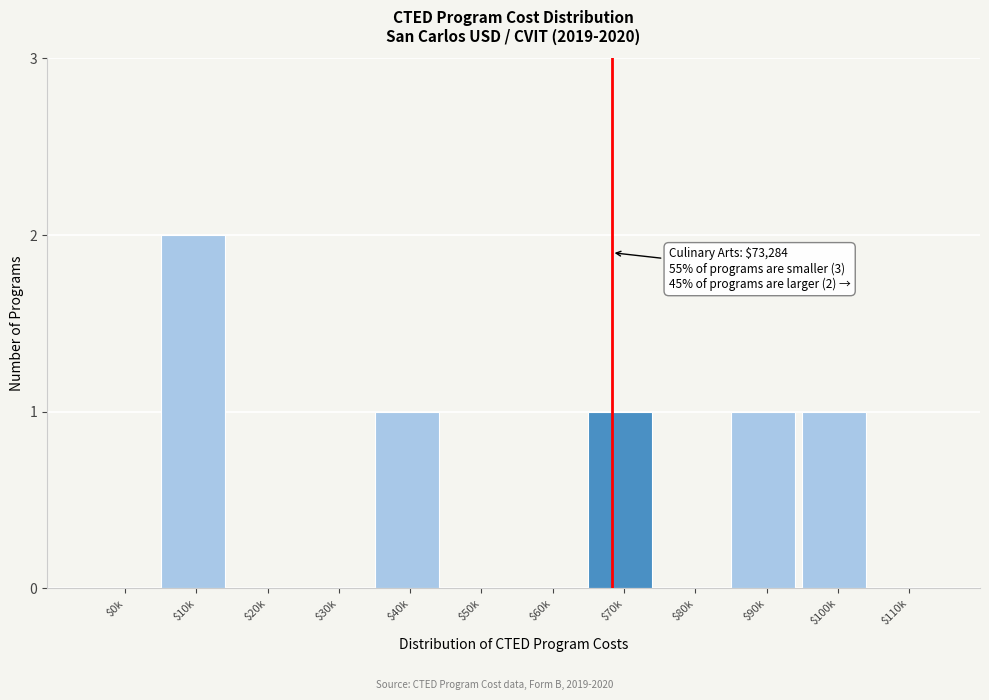

Is it true that the value at $40k is 1?

True